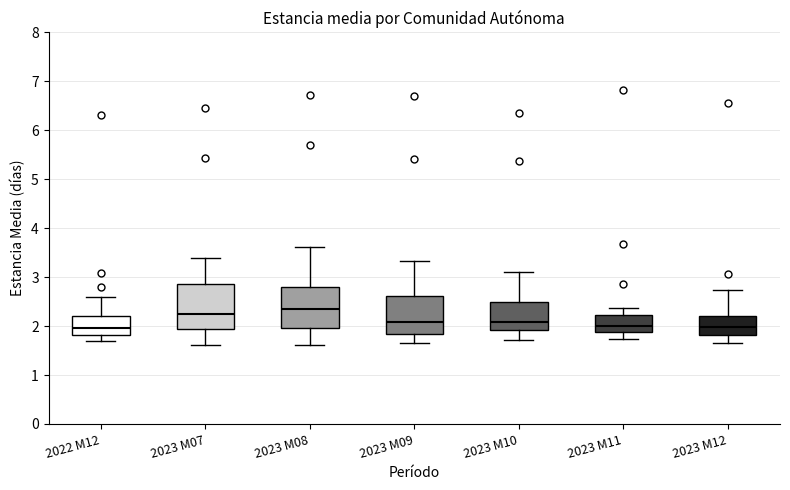

Reading left to right, read every box against the y-axis: the position of its median line, the range the box covers, and the ends of its whiskers. The values are not printed on the chart, so give them approximately, as read against the axis.

2022 M12: median 2.0, box 1.8 to 2.2, whiskers 1.7 to 2.6
2023 M07: median 2.2, box 1.9 to 2.9, whiskers 1.6 to 3.4
2023 M08: median 2.3, box 2.0 to 2.8, whiskers 1.6 to 3.6
2023 M09: median 2.1, box 1.8 to 2.6, whiskers 1.7 to 3.3
2023 M10: median 2.1, box 1.9 to 2.5, whiskers 1.7 to 3.1
2023 M11: median 2.0, box 1.9 to 2.2, whiskers 1.7 to 2.4
2023 M12: median 2.0, box 1.8 to 2.2, whiskers 1.7 to 2.7